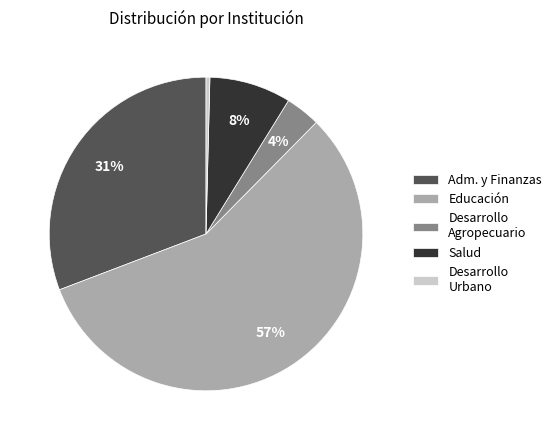

Between Adm. y Finanzas and Educación, which is larger?

Educación